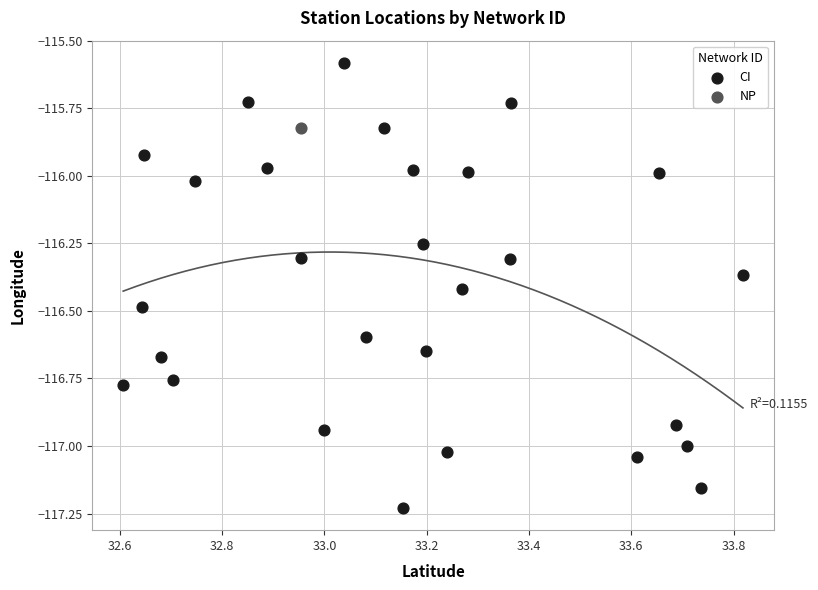

What are all the series names shown in the legend?

CI, NP